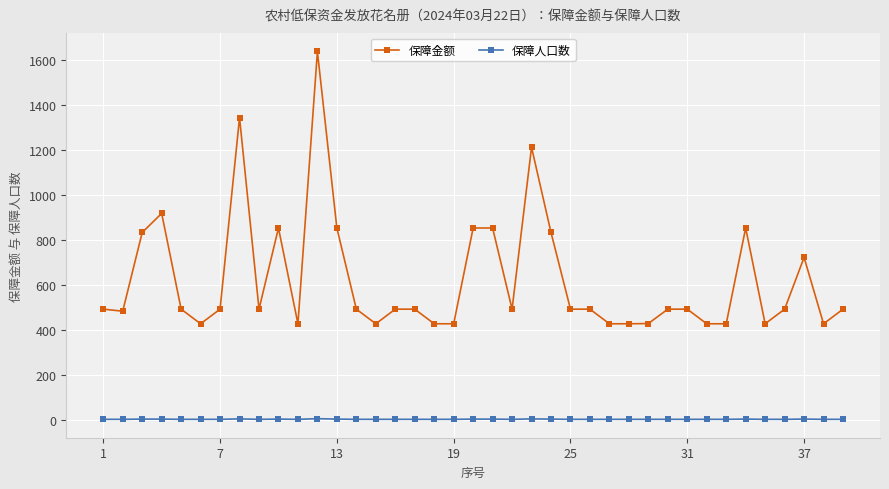

List the series in order of their overall mean, lowest first.

保障人口数, 保障金额